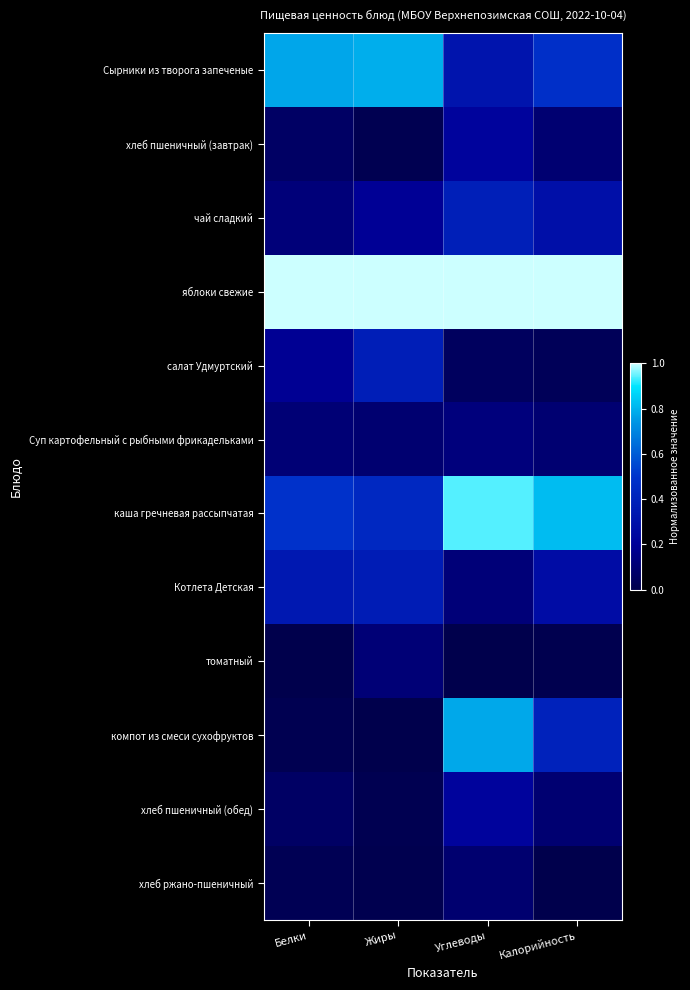

What is the total value across all series at Жиры?

3.4